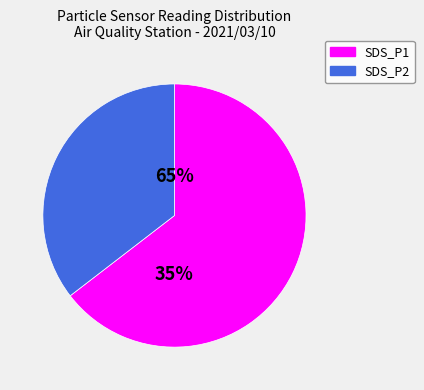

What is the change in value from SDS_P1 to SDS_P2?

-4.9